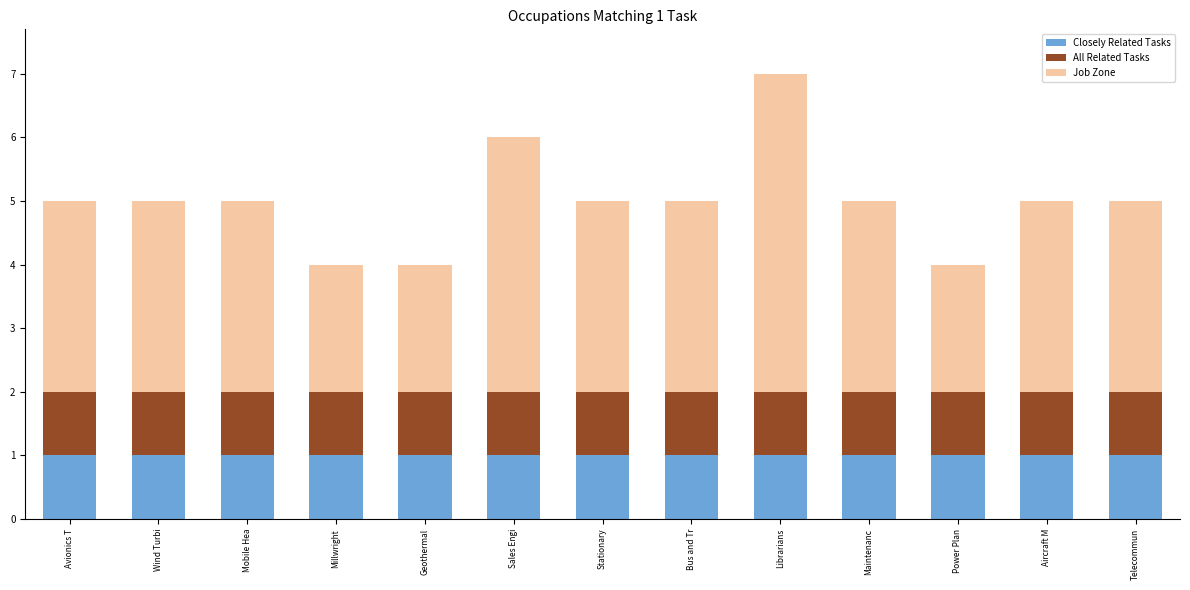

What is the total value across all series at Geothermal?

4